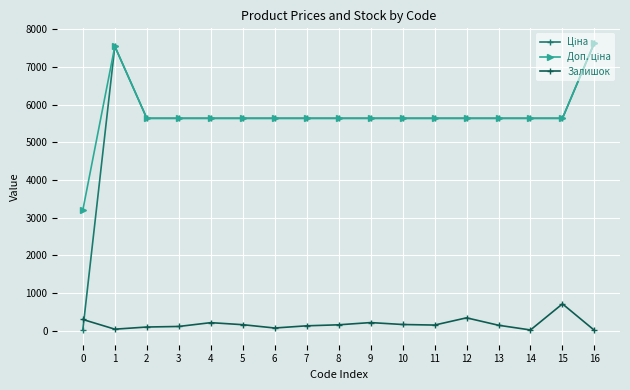

What is the maximum value shown in the chart?

7641.9